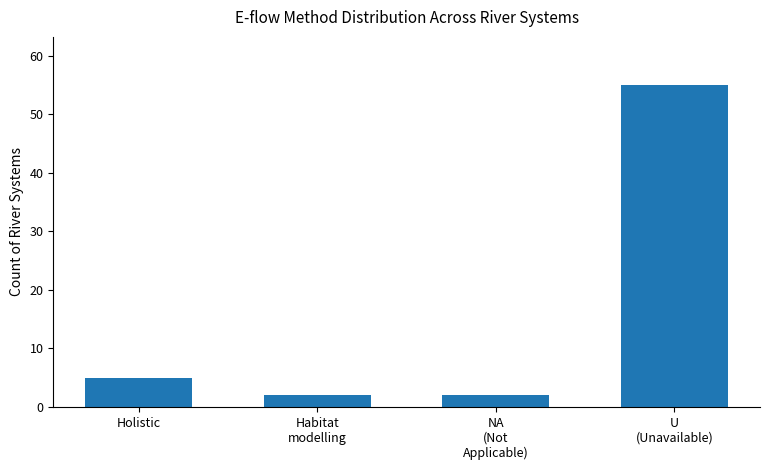

How many bars are there in total?

4